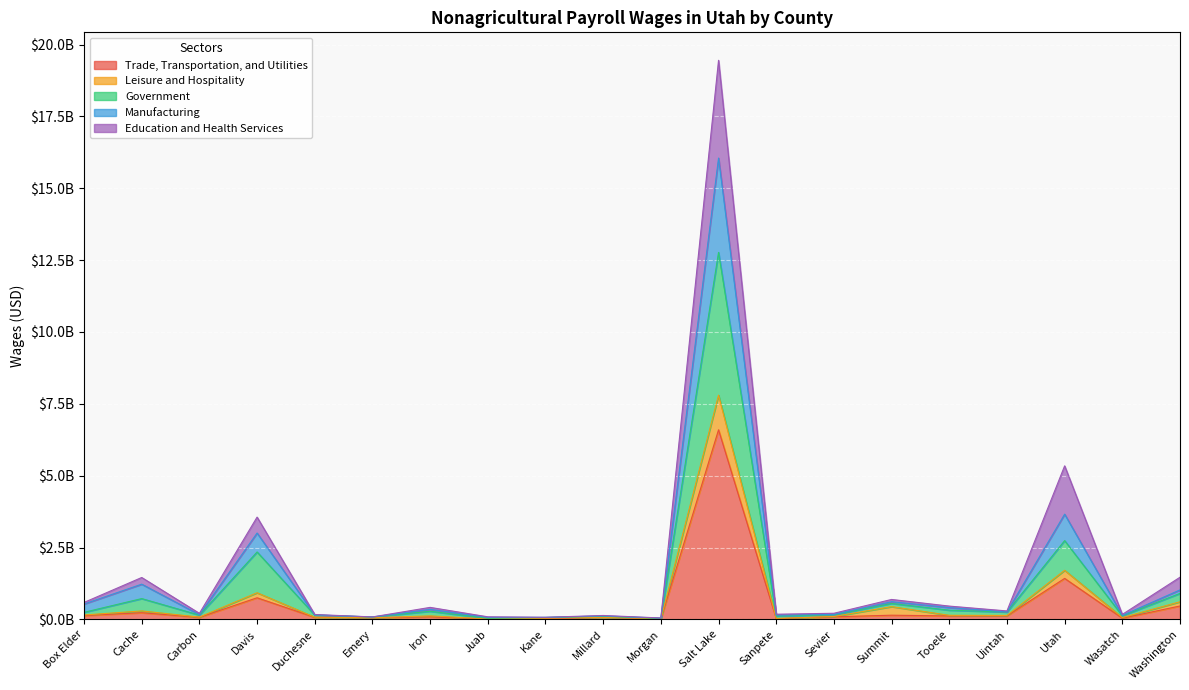

Does the chart display data point markers on the line(s)?

No